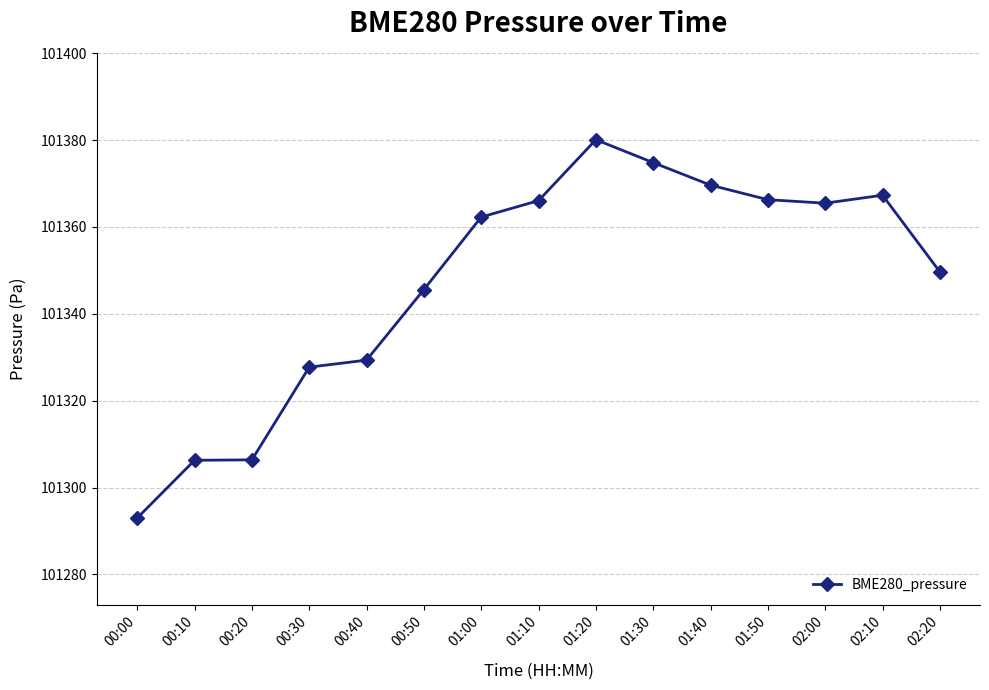

What is the maximum value shown in the chart?

101380.1